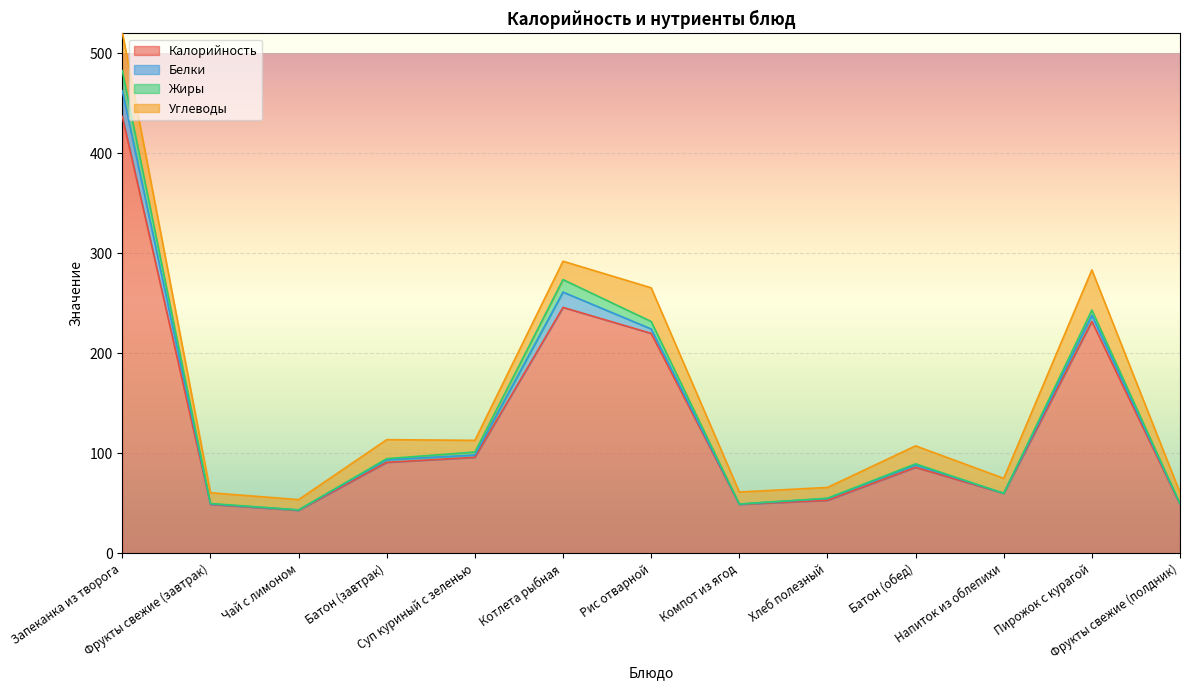

Which label corresponds to the largest value in the chart?

Запеканка из творога